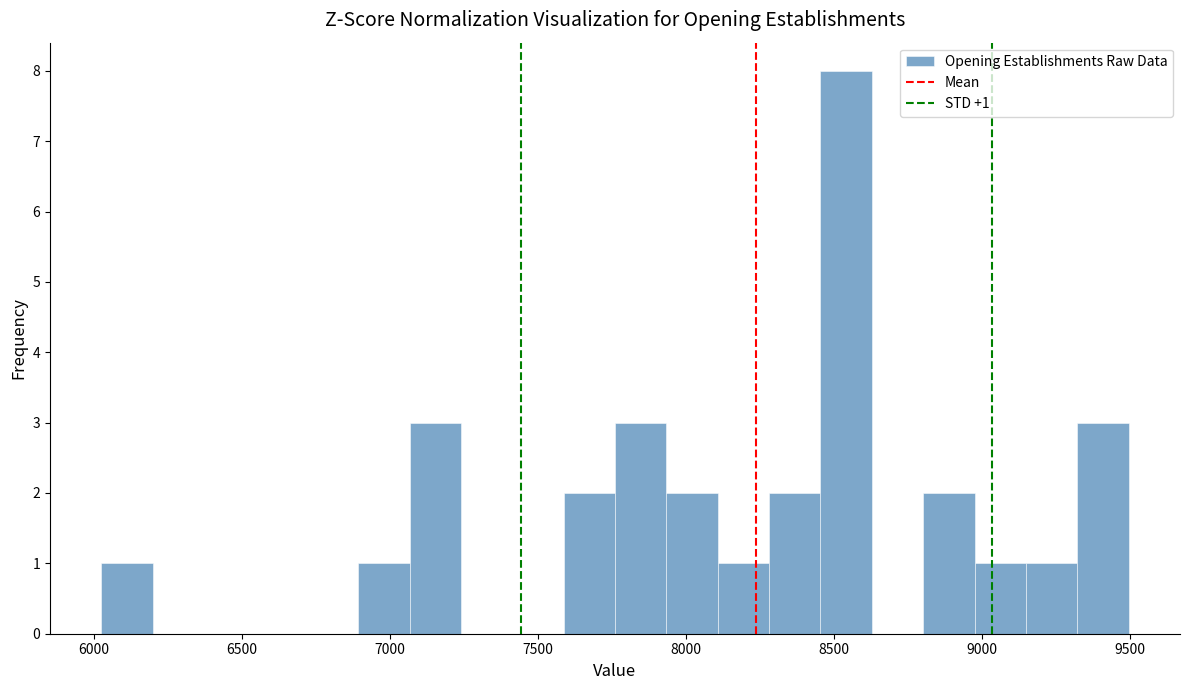

Read against the x-axis, roughly where is the centre of the tallest bar?

8550